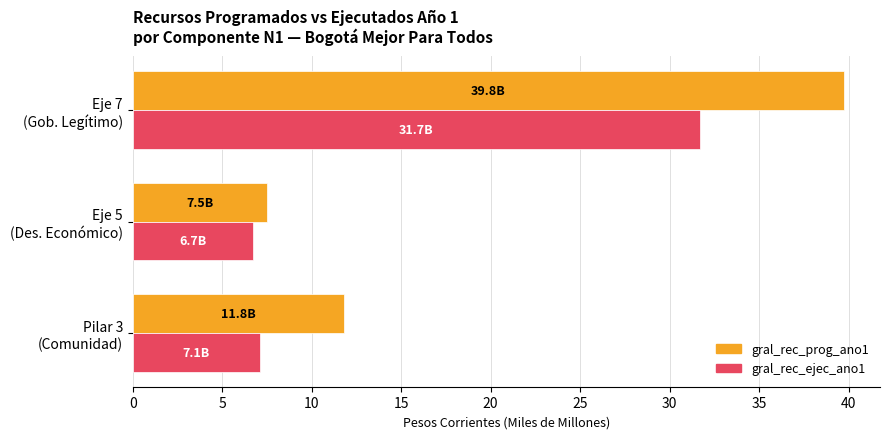

What is the sum of all gral_rec_prog_ano1 values?

59.1